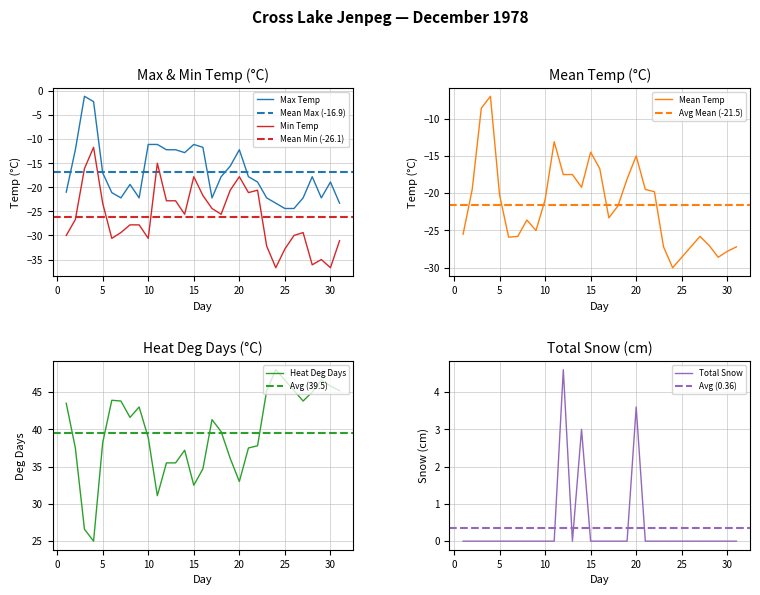

At 13, list the series in order from smallest to largest.

Min Temp (C), Mean Temp (C), Max Temp (C), Total Snow (cm), Heat Deg Days (C)